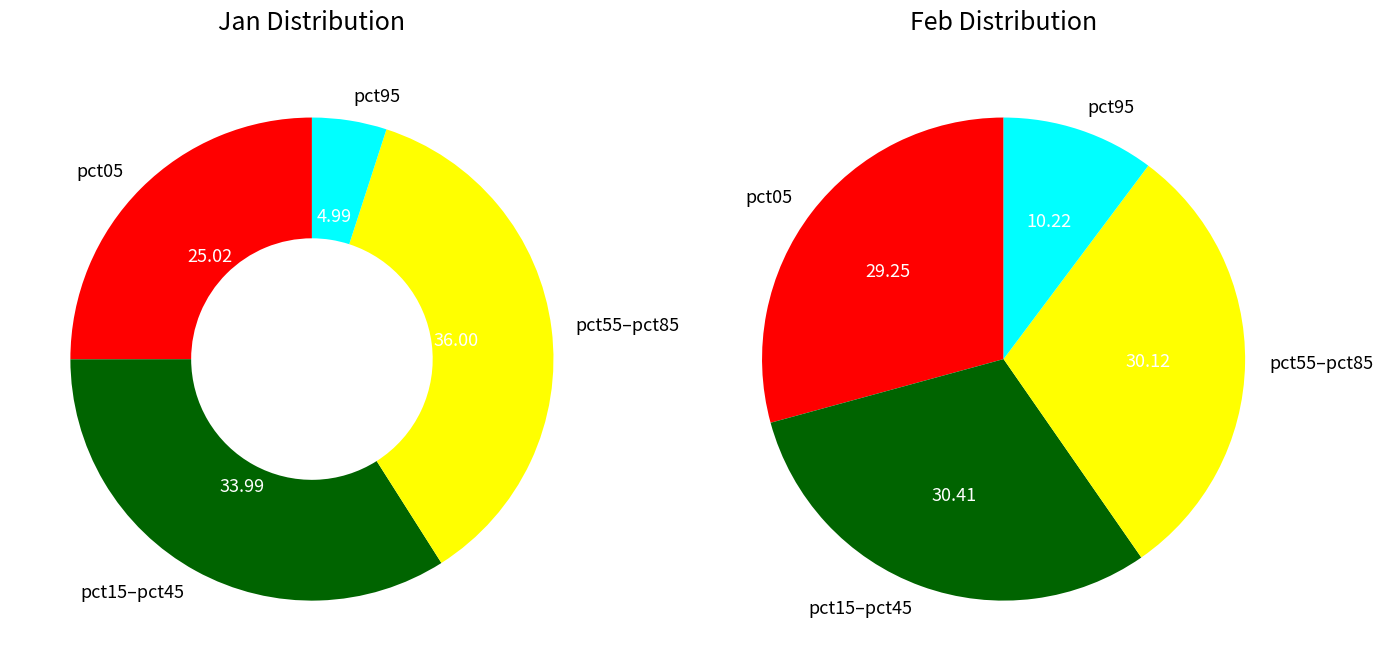

Does pct95 account for over 50% of the chart?

No